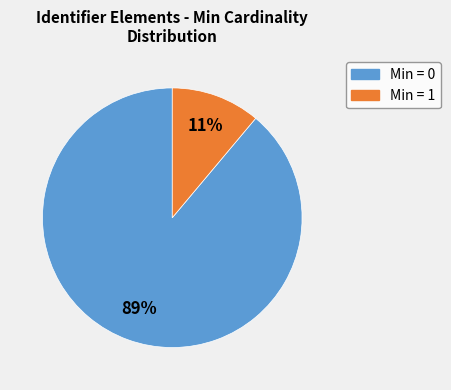

Count the number of slices in the pie.

2